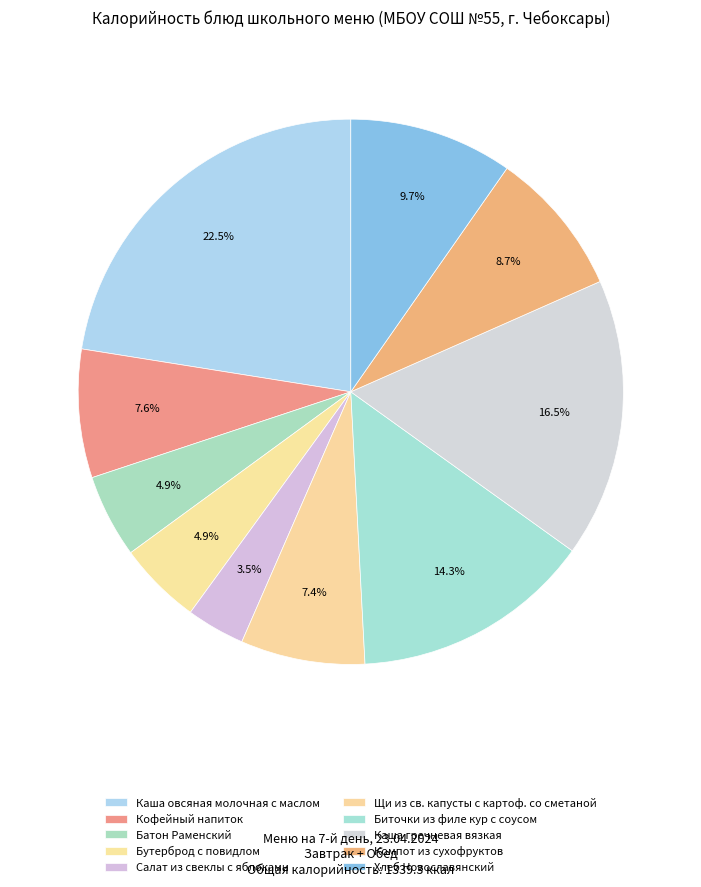

To the nearest percent, what is the combined percentage of Батон Раменский and Щи из св. капусты с картоф. со сметаной?

12%